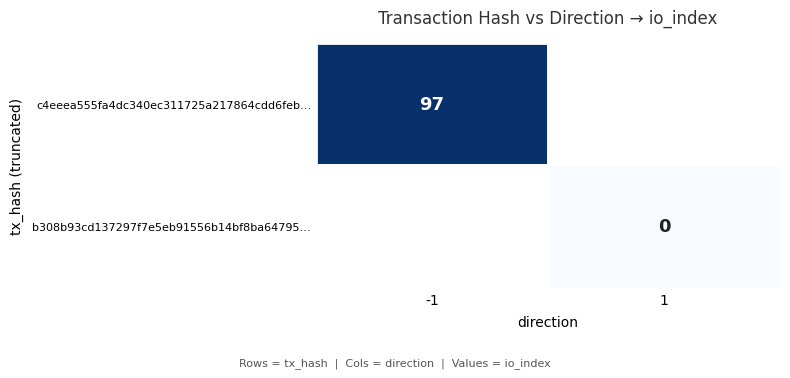

Is the value of b308b93cd137297f7e5eb91556b14bf8ba64795… at 1 greater than the value of c4eeea555fa4dc340ec311725a217864cdd6feb… at -1?

No